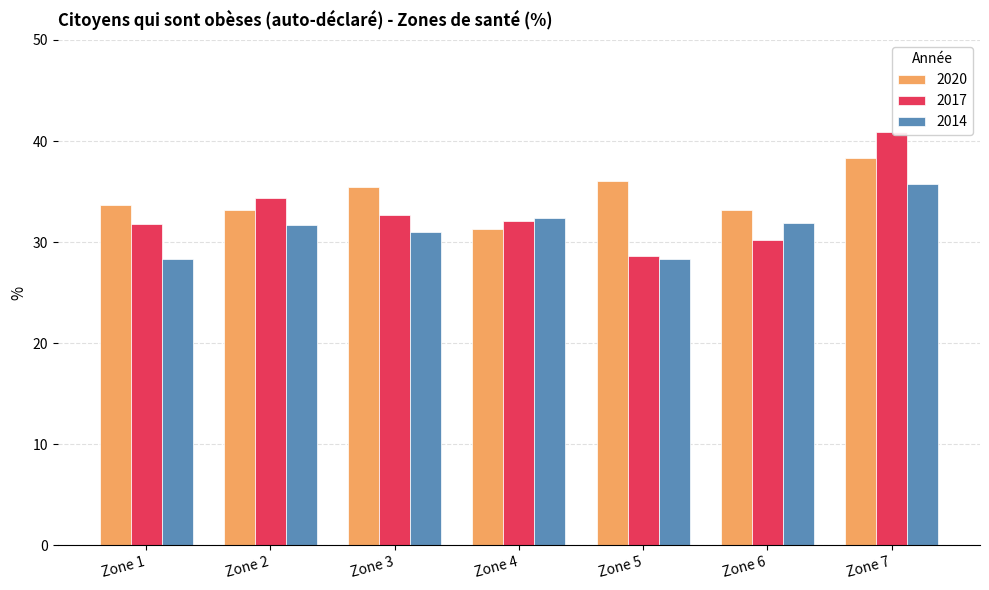

Where does the 2020 series first go above 33?

Zone 1